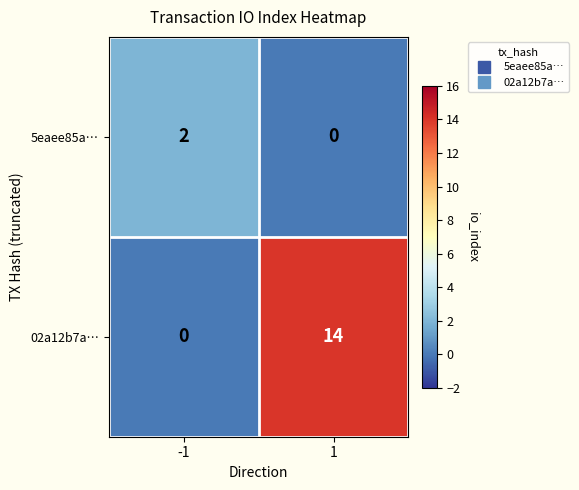

At how many categories does at least one series exceed 13?

1